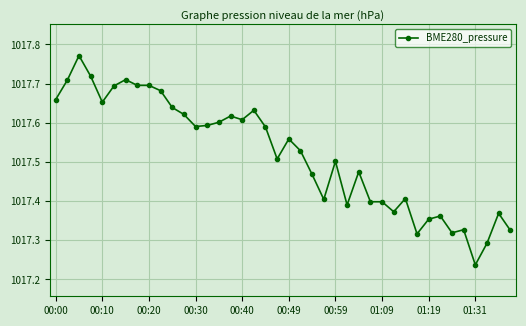

How many values are between 1017 and 1018?

40